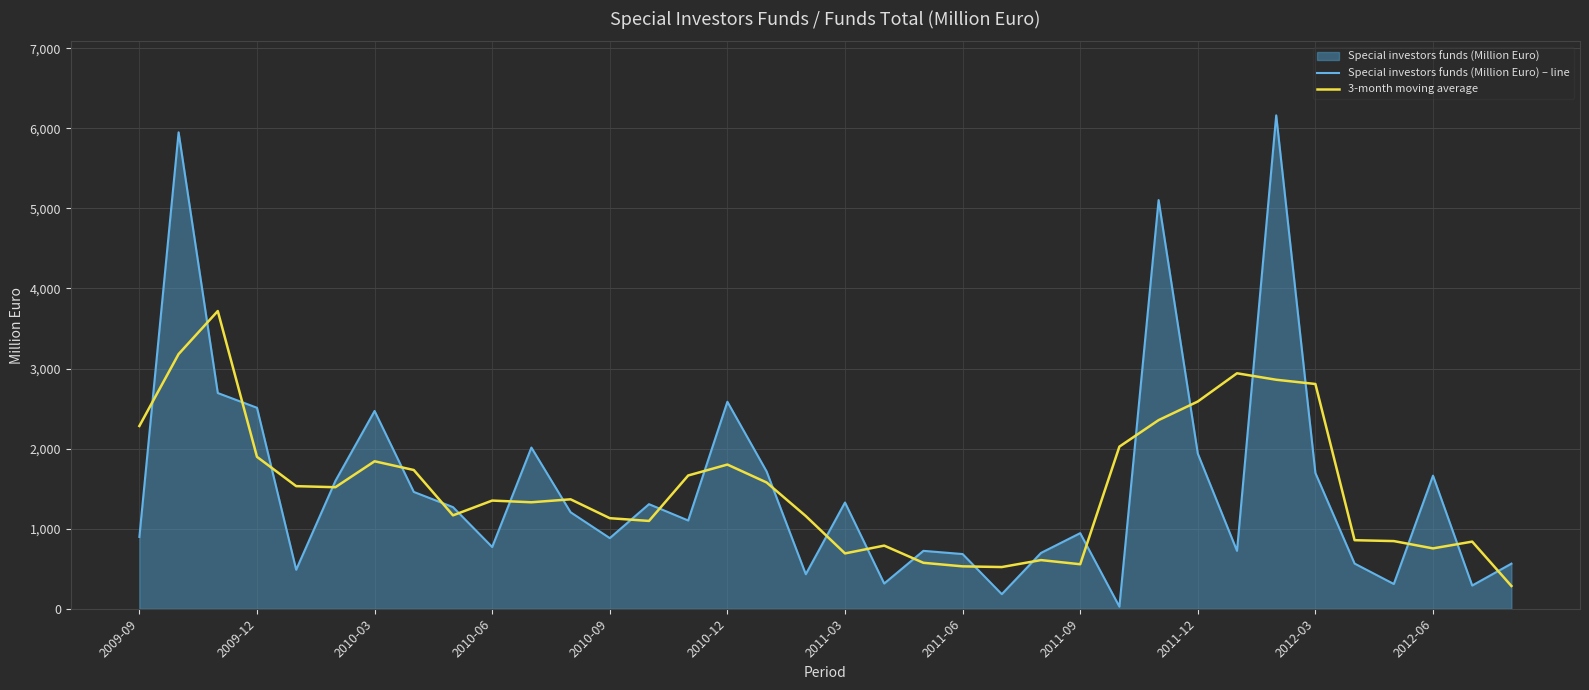

What value does the 3-month moving average series have at 16?

1577.0